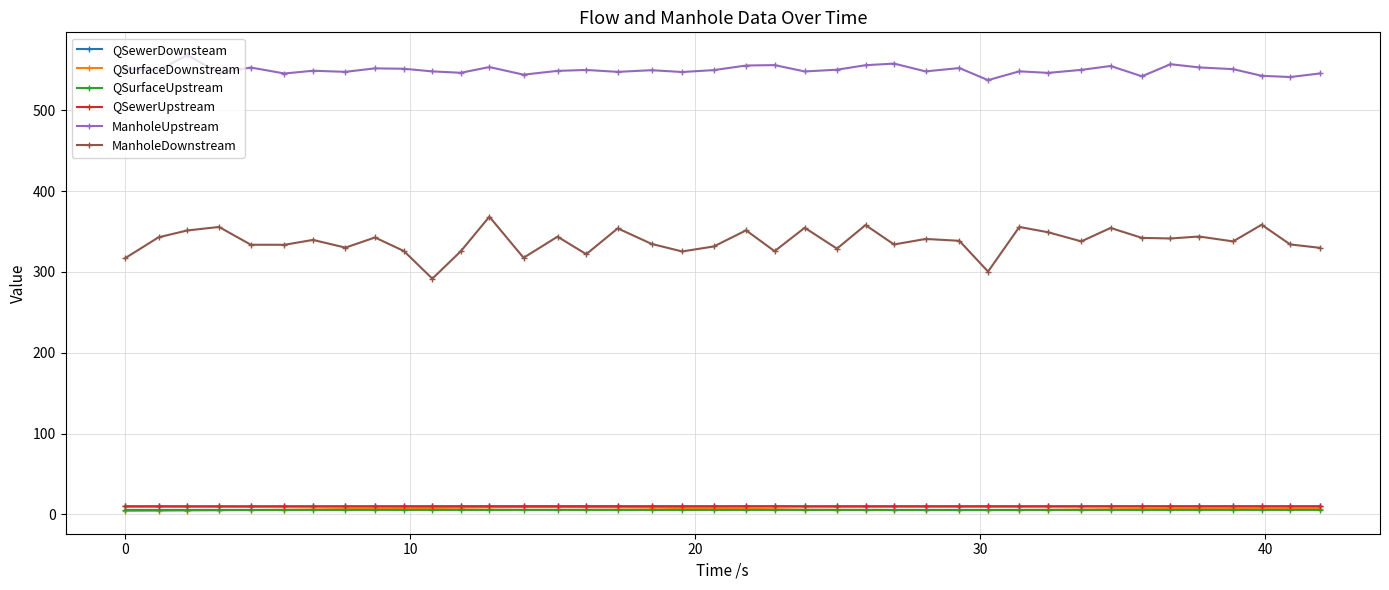

Which series has the largest total across all categories?

ManholeUpstream